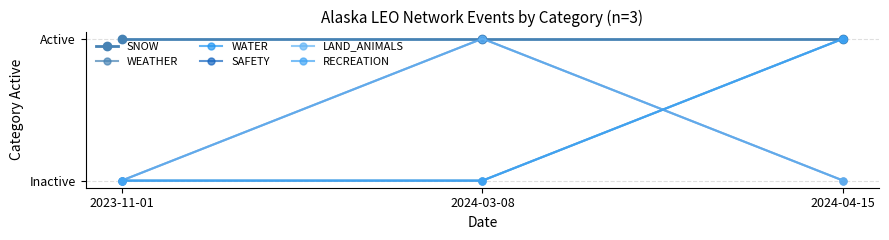

Read the SAFETY value at 2024-03-08.

1